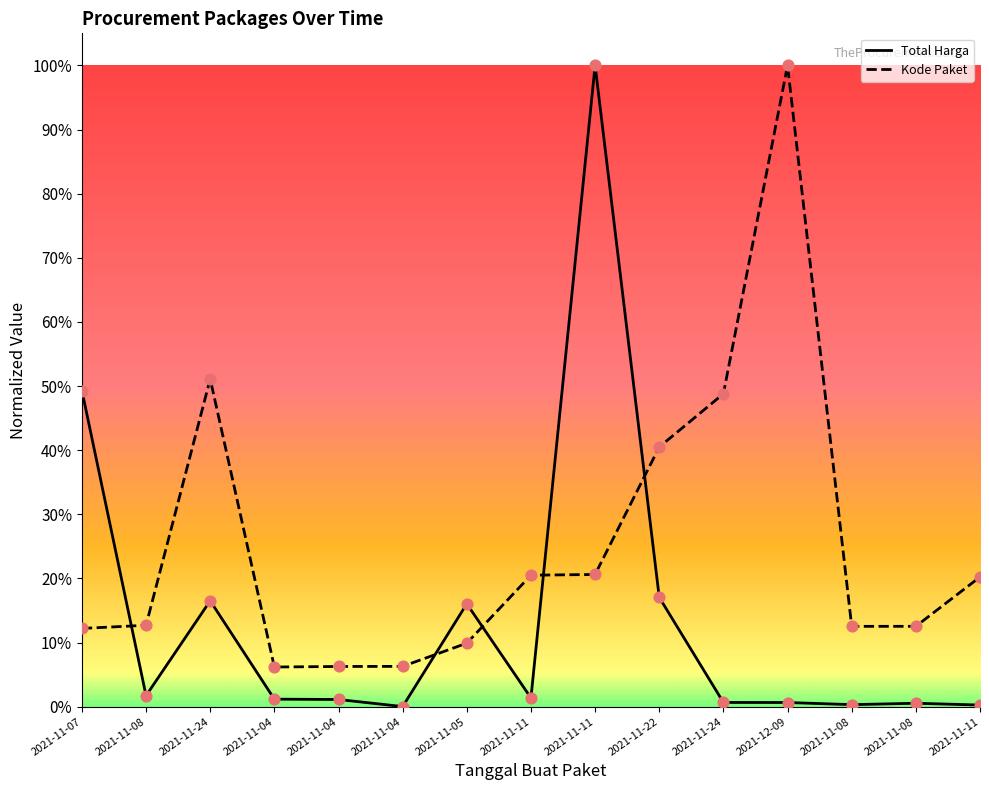

Which series contains the lowest Y value?

Total Harga